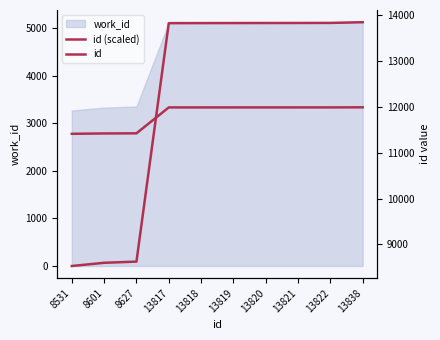

What is the difference between the second highest and second lowest values in the id series?

5221.0